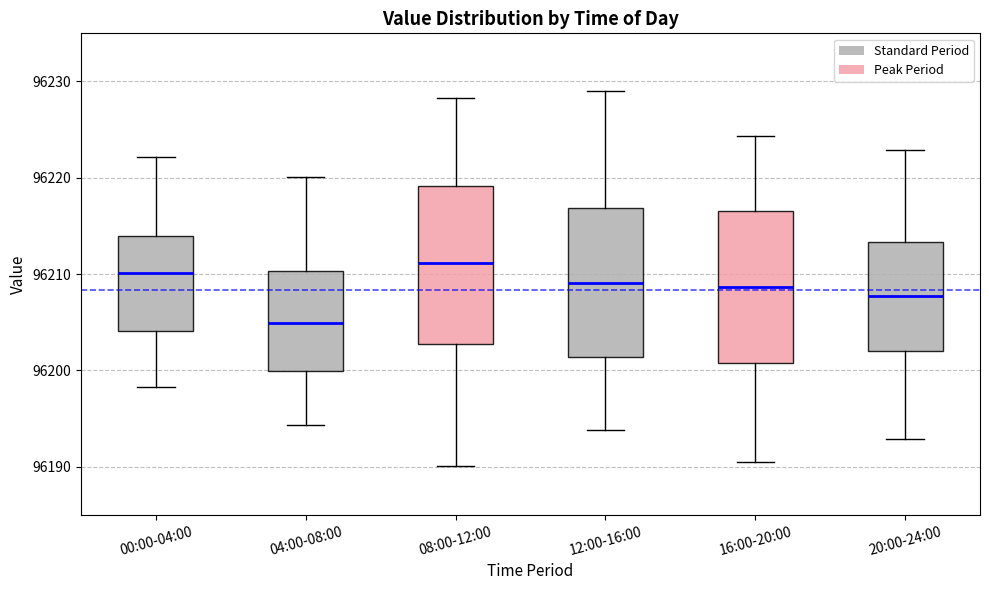

Reading left to right, read every box against the y-axis: the position of its median line, the range the box covers, and the ends of its whiskers. The values are not printed on the chart, so give them approximately, as read against the axis.

00:00-04:00: median 96210, box 96204 to 96214, whiskers 96198 to 96222
04:00-08:00: median 96205, box 96200 to 96210, whiskers 96194 to 96220
08:00-12:00: median 96211, box 96203 to 96219, whiskers 96190 to 96228
12:00-16:00: median 96209, box 96201 to 96217, whiskers 96194 to 96229
16:00-20:00: median 96209, box 96201 to 96217, whiskers 96191 to 96224
20:00-24:00: median 96208, box 96202 to 96213, whiskers 96193 to 96223